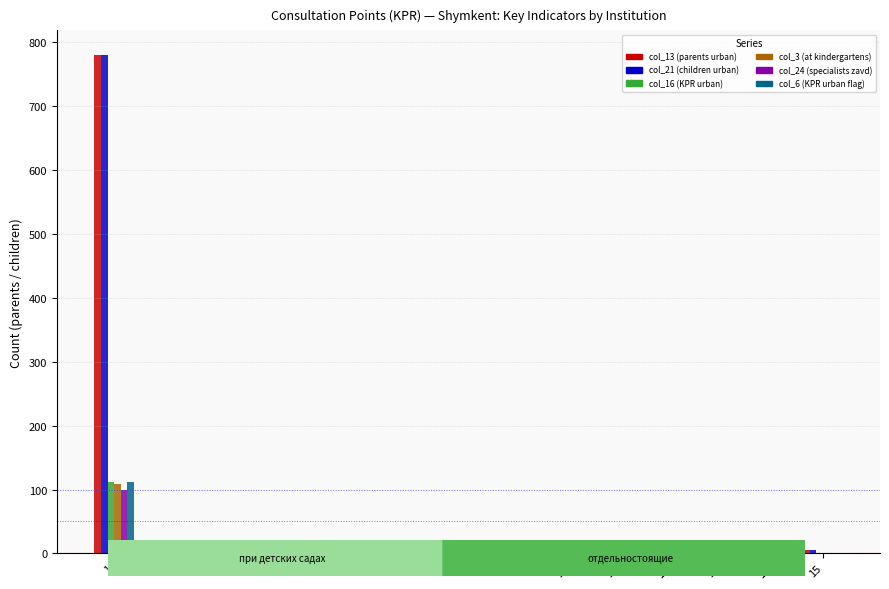

Which label corresponds to the largest value in the chart?

1